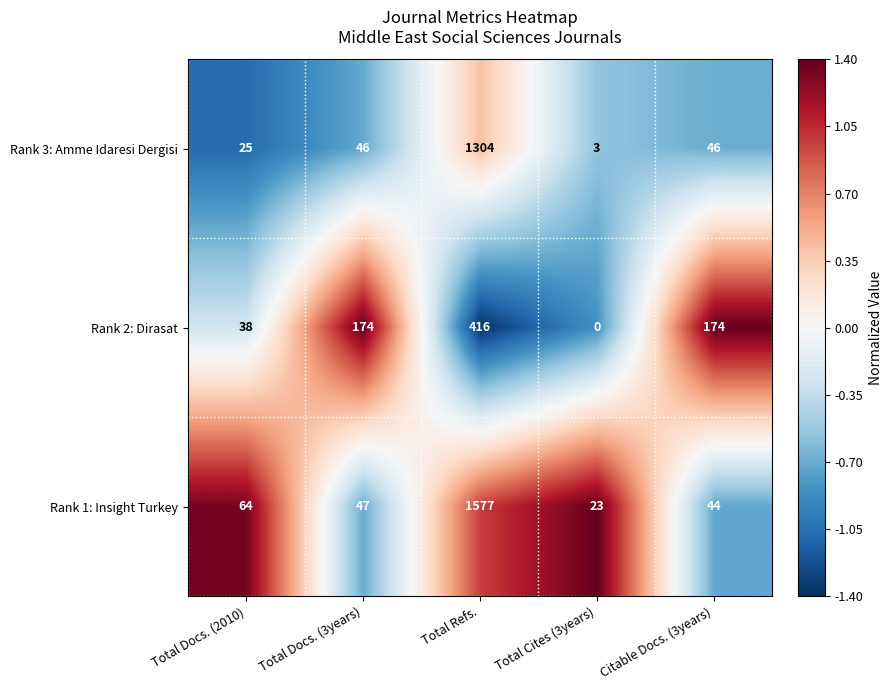

Is it true that Rank 2: Dirasat equals 416 at Total Refs.?

True